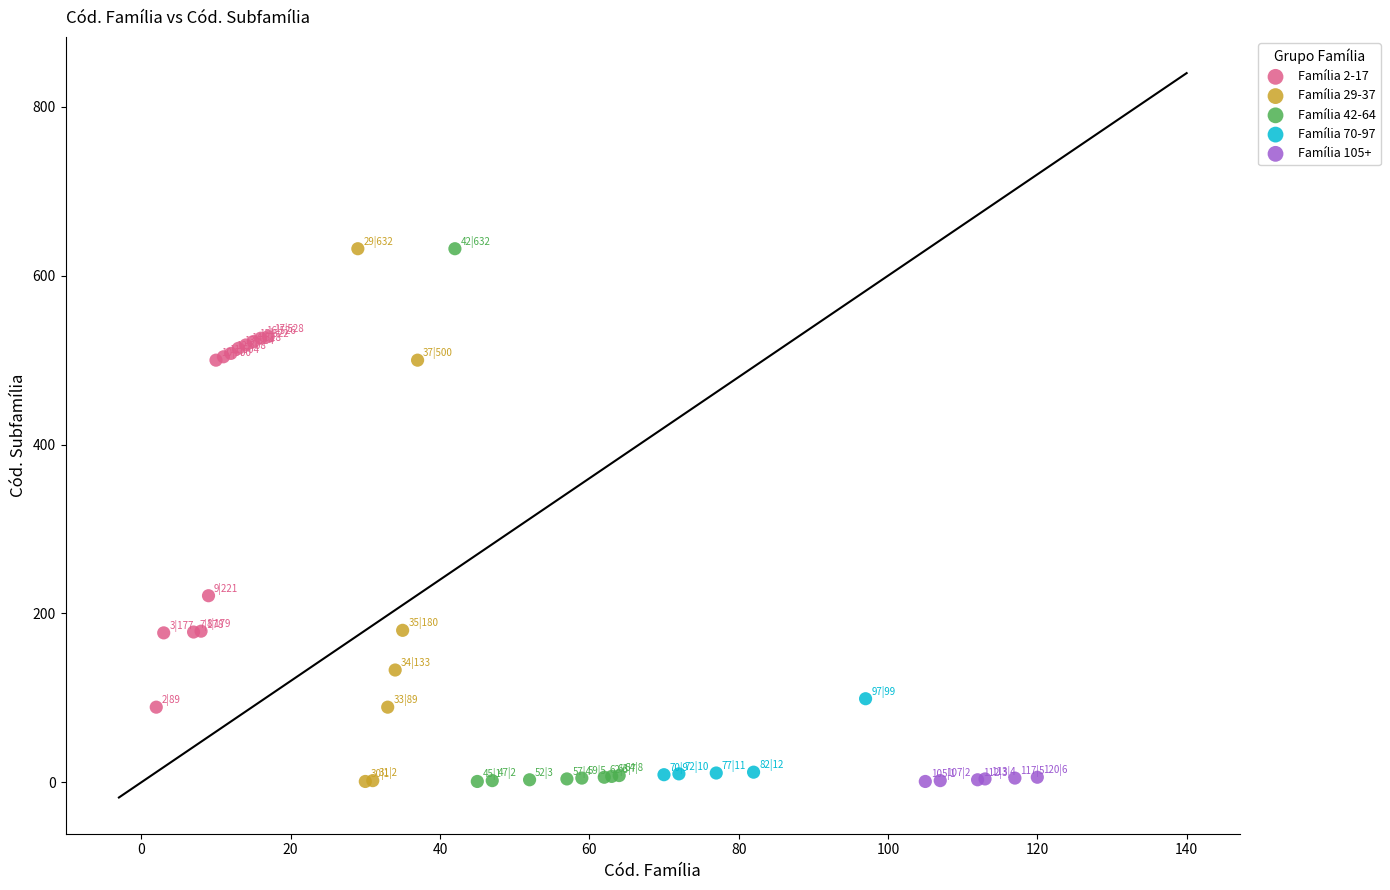

What are all the series names shown in the legend?

Família 2-17, Família 29-37, Família 42-64, Família 70-97, Família 105+